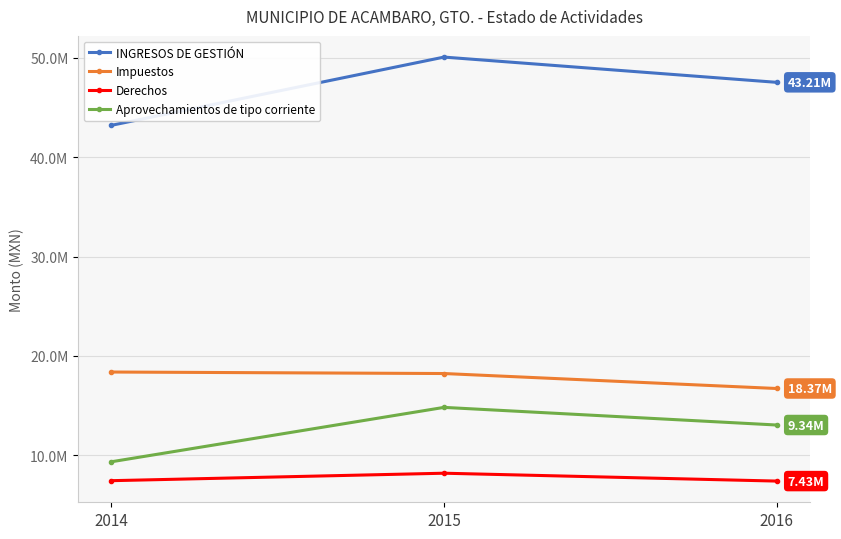

What are all the series names shown in the legend?

INGRESOS DE GESTIÓN, Impuestos, Derechos, Aprovechamientos de tipo corriente